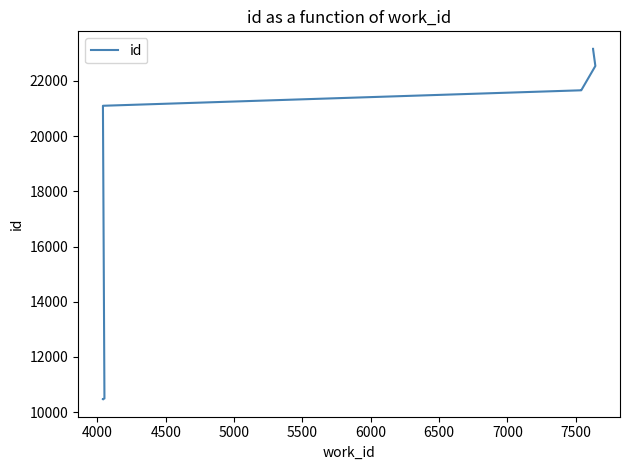

Reading left to right, what are all the values shown in this chart?

10466	10467	10491	21100	21101	21662	21664	22543	23161	23164